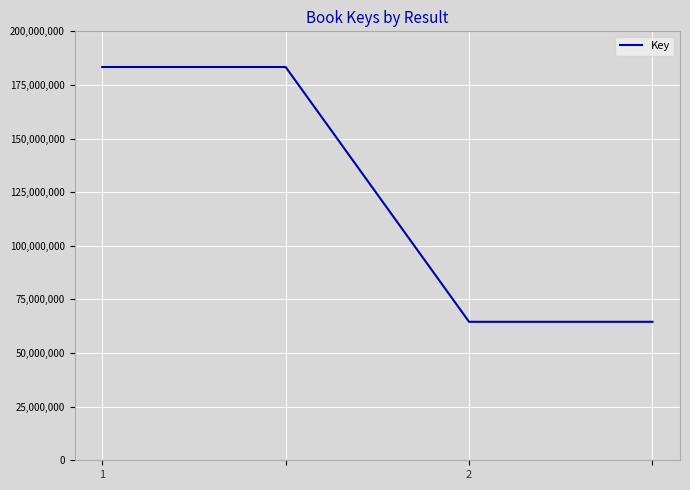

What is the average value?

123965800